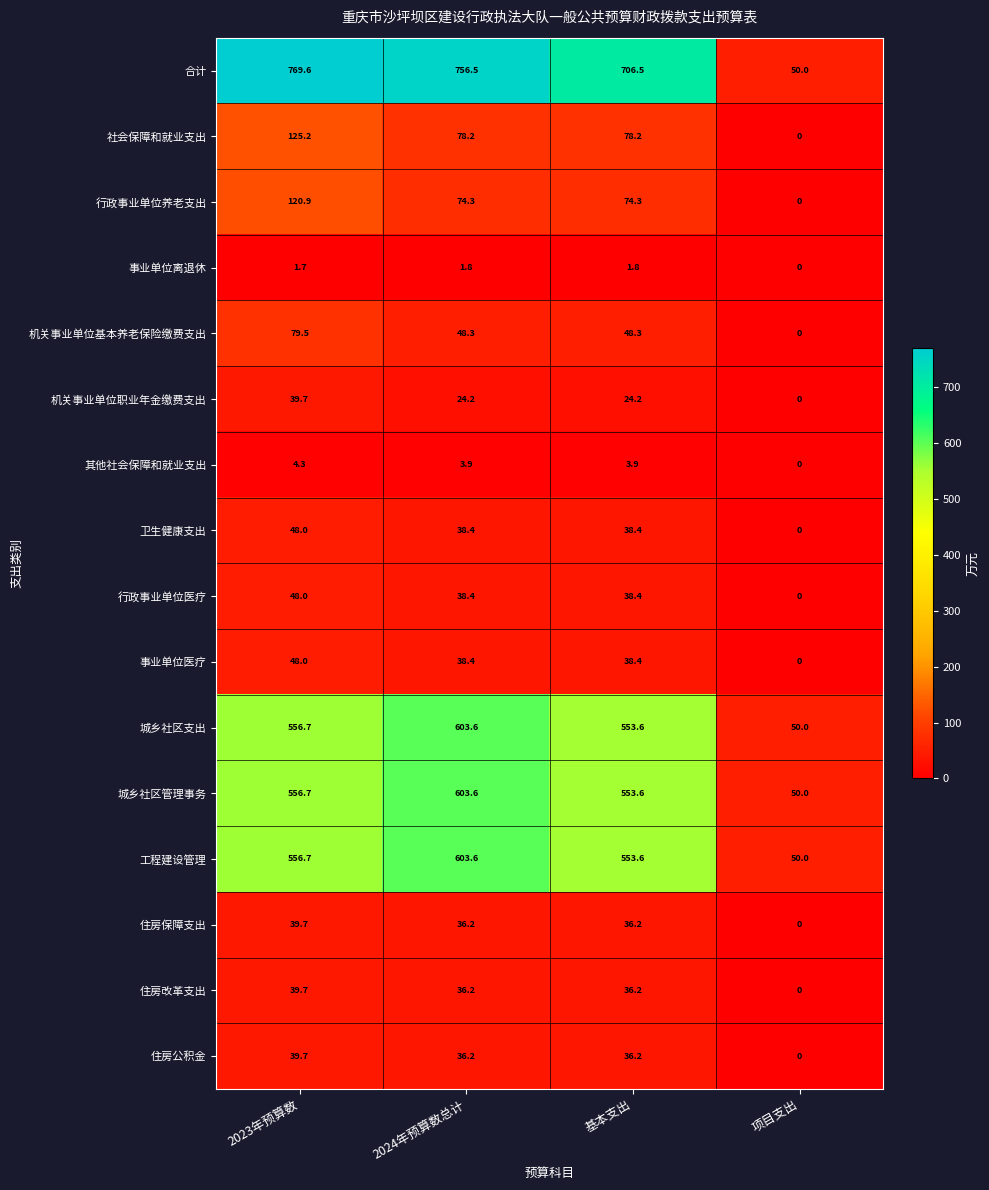

Which label corresponds to the smallest value in the chart?

项目支出